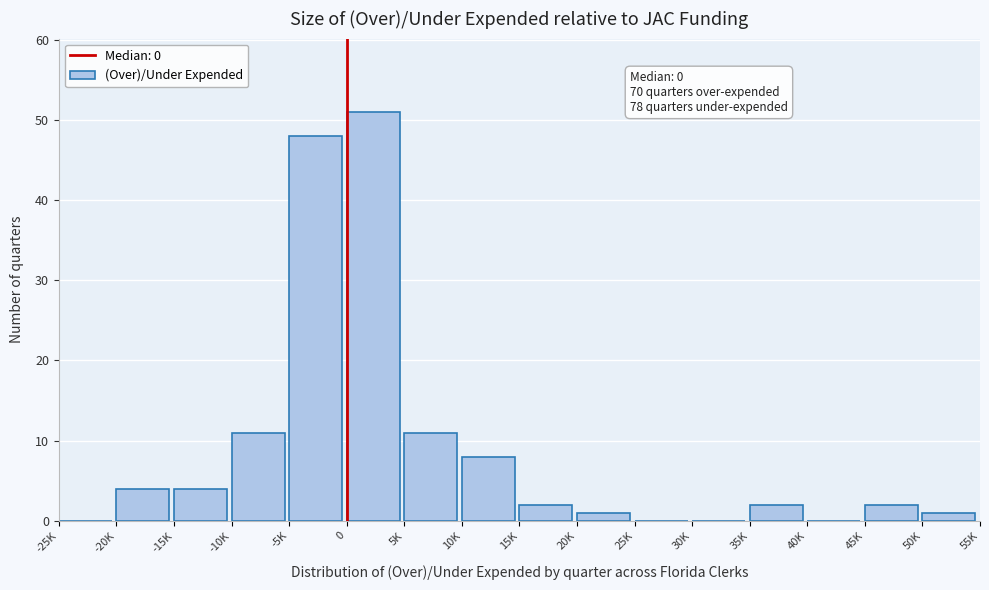

Reading left to right, transcribe all the data shown in this chart.

-25K=0	-20K=4	-15K=4	-10K=11	-5K=48	0=51	5K=11	10K=8	15K=2	20K=1	25K=0	30K=0	35K=2	40K=0	45K=2	50K=1